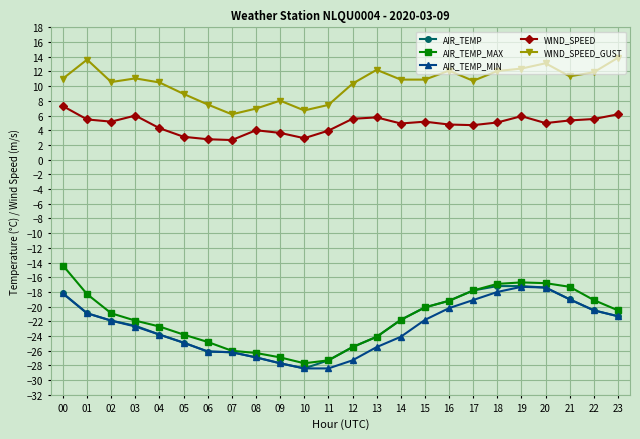

What is the value of the WIND_SPEED_GUST point at the 20th from the left?

12.4